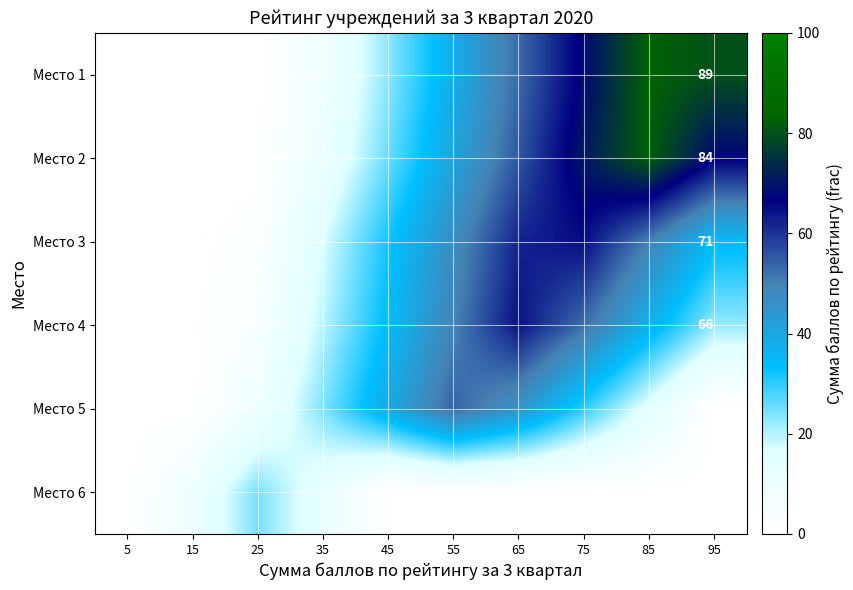

What is the difference between the highest and lowest values at 95?

63.0